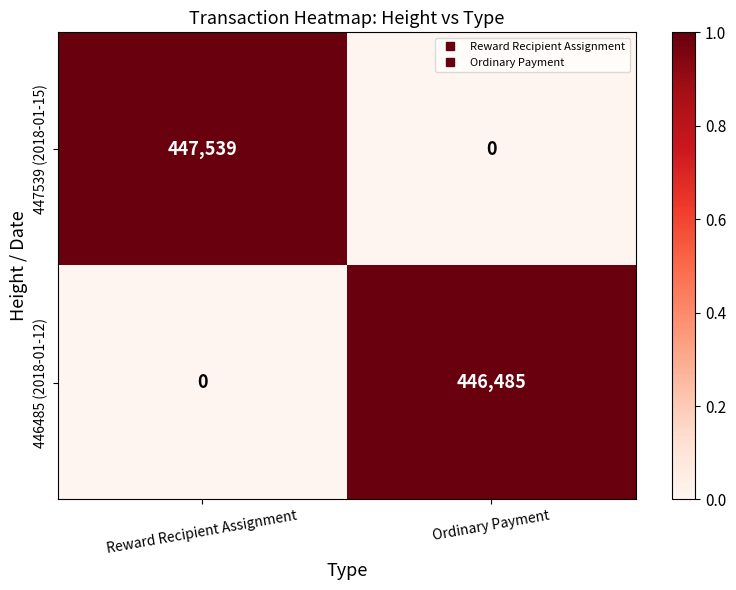

At which label does 447539 (2018-01-15) reach its peak?

Reward Recipient Assignment